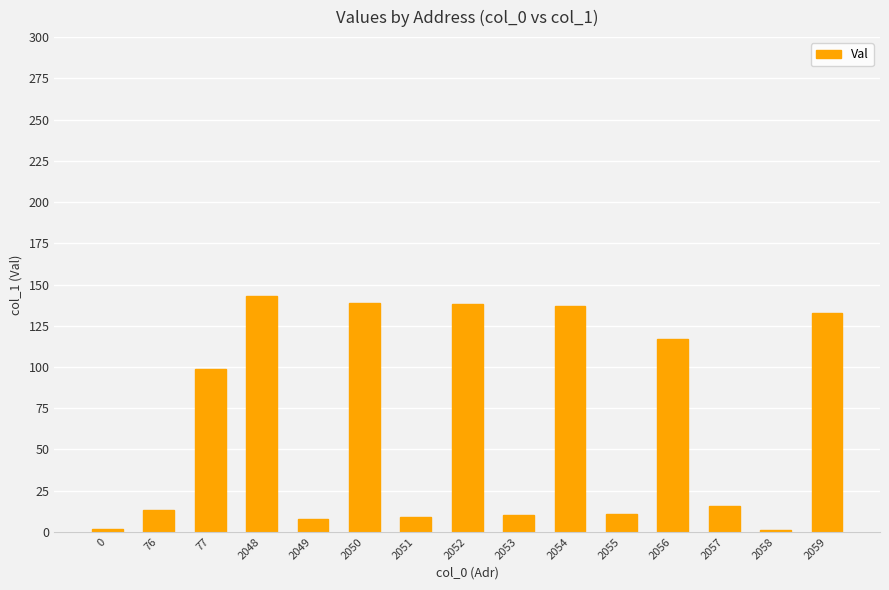

At which label is the value closest to 72?

77